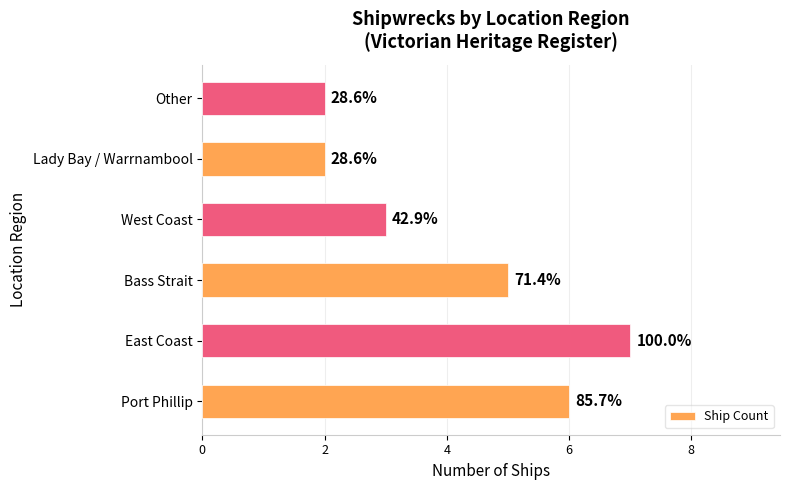

Does the chart contain any negative values?

No